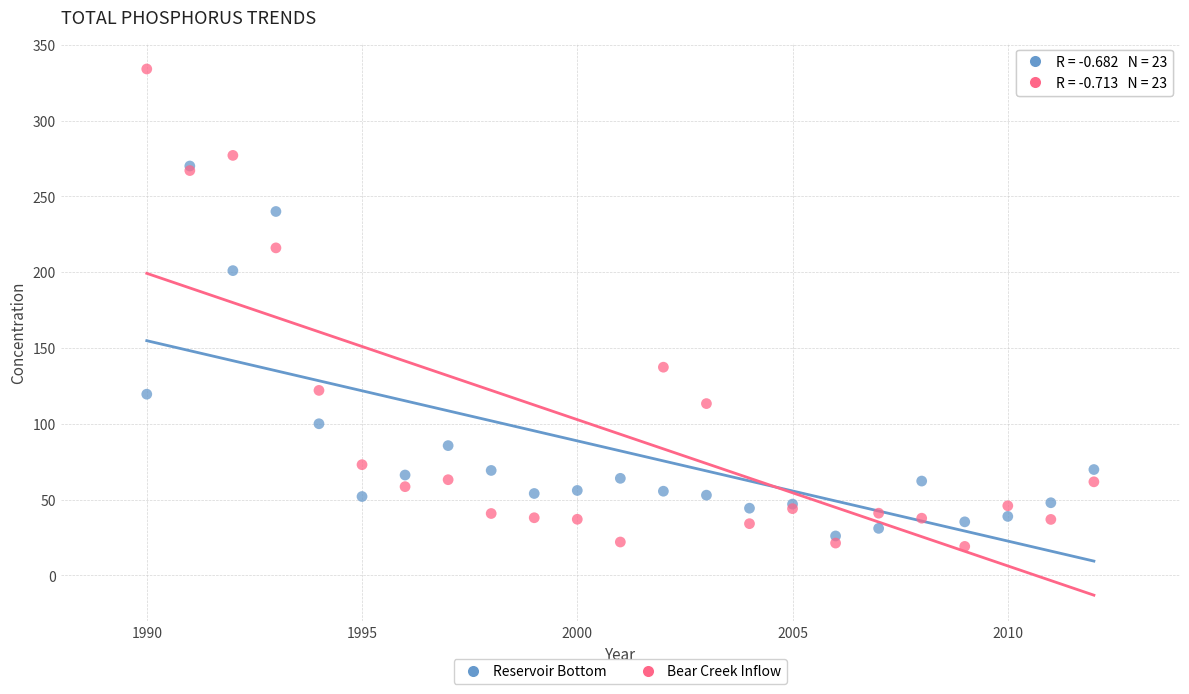

Which series reaches the minimum Y coordinate?

Bear Creek Inflow